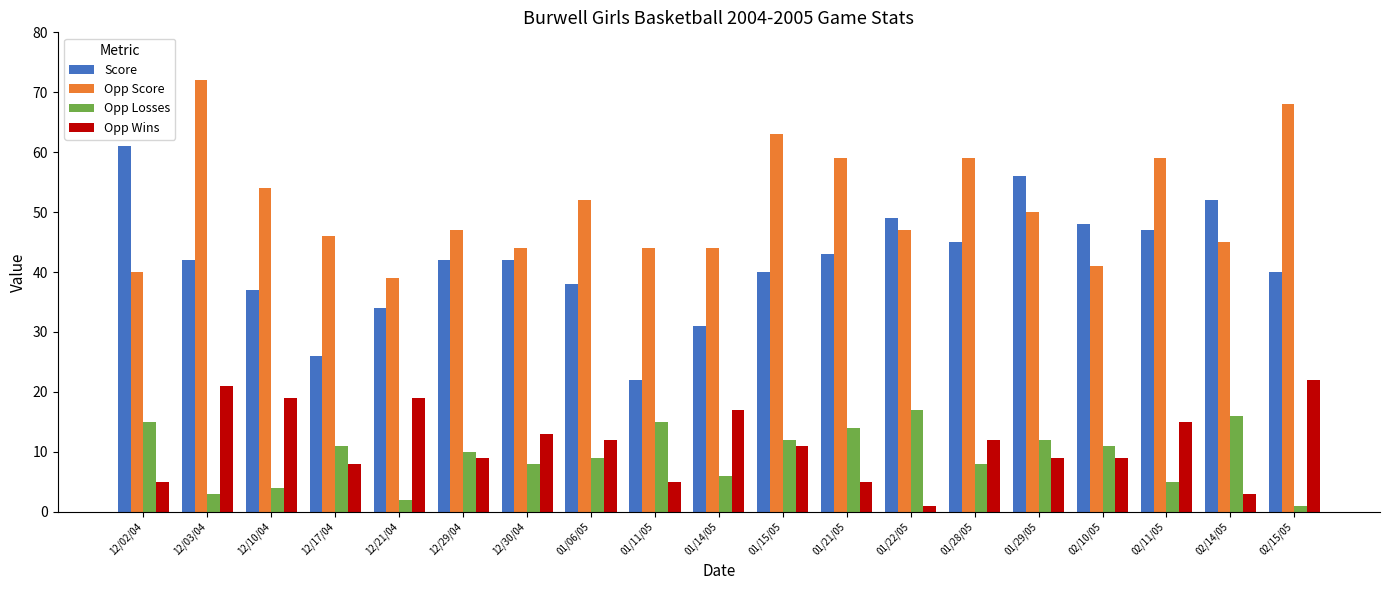

Is it true that Opp Score equals 81 at 12/29/04?

False